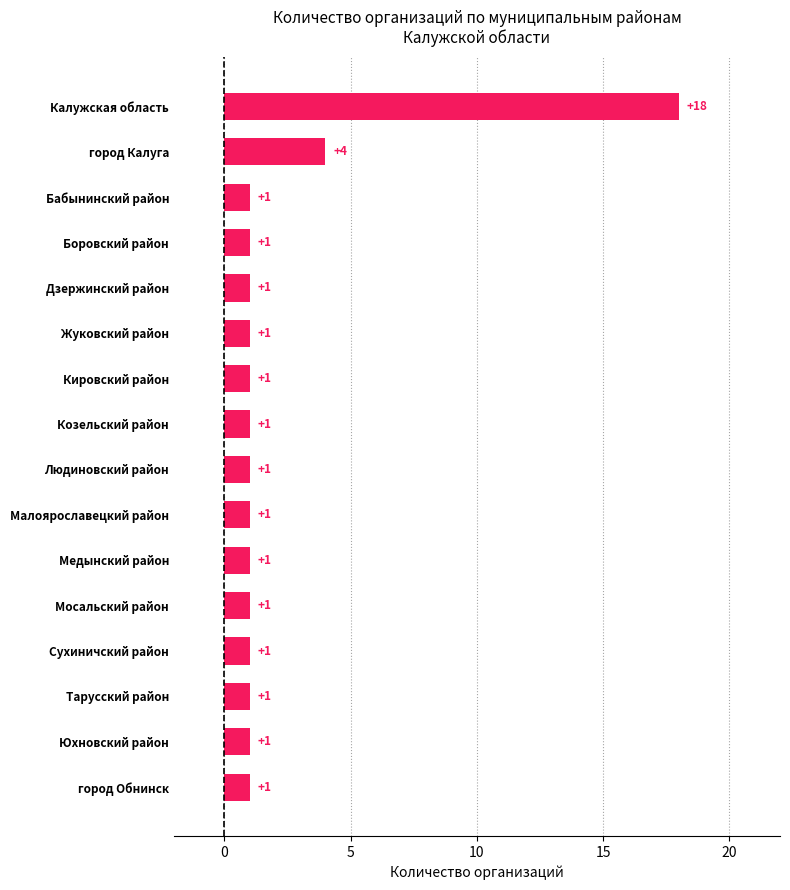

True or false: the data shows 2 at Юхновский район.

False